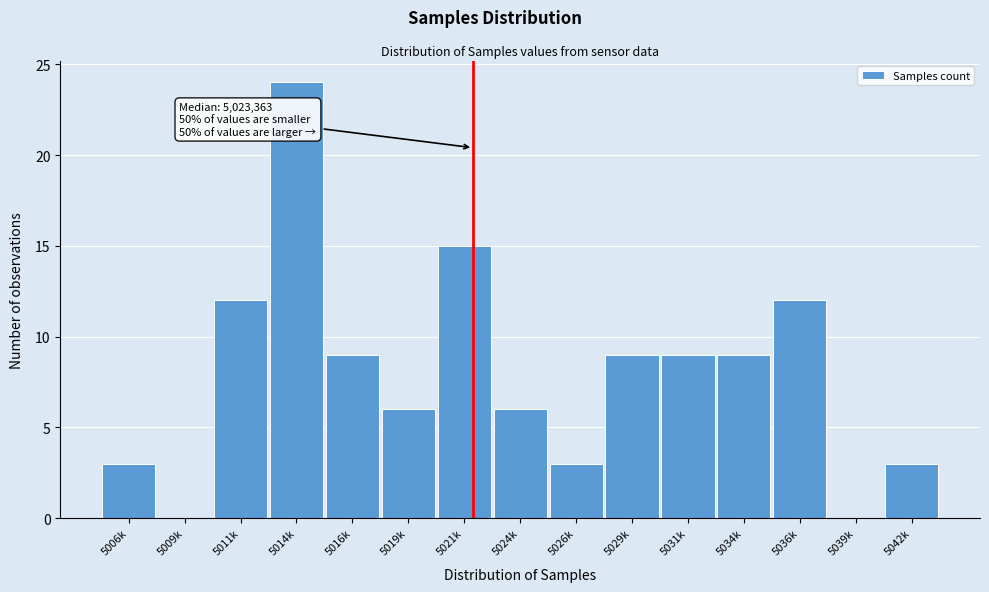

Approximately how many times larger is the value at 5031k compared to 5021k?

0.6